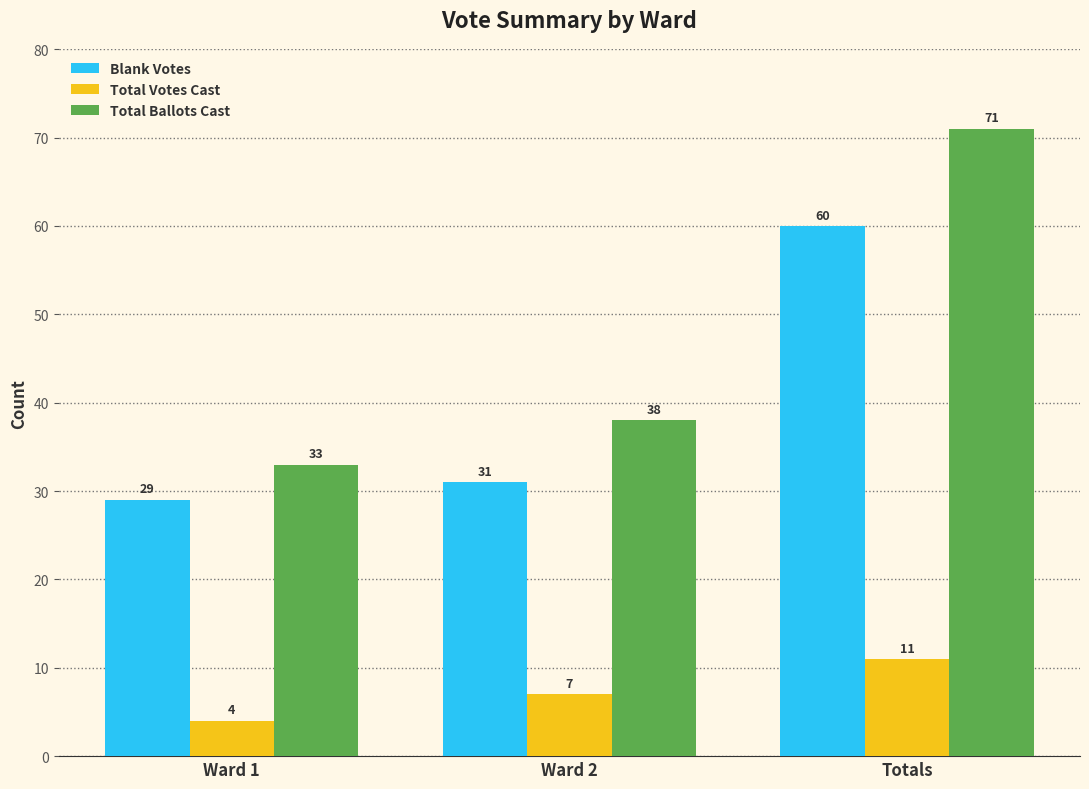

What is the smallest value displayed?

4